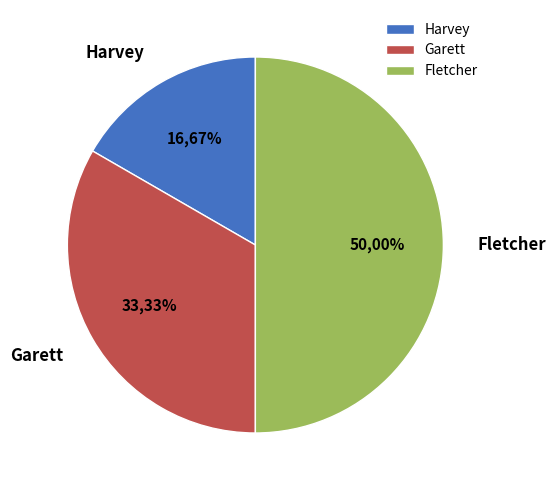

Between Fletcher and Harvey, which is larger?

Fletcher